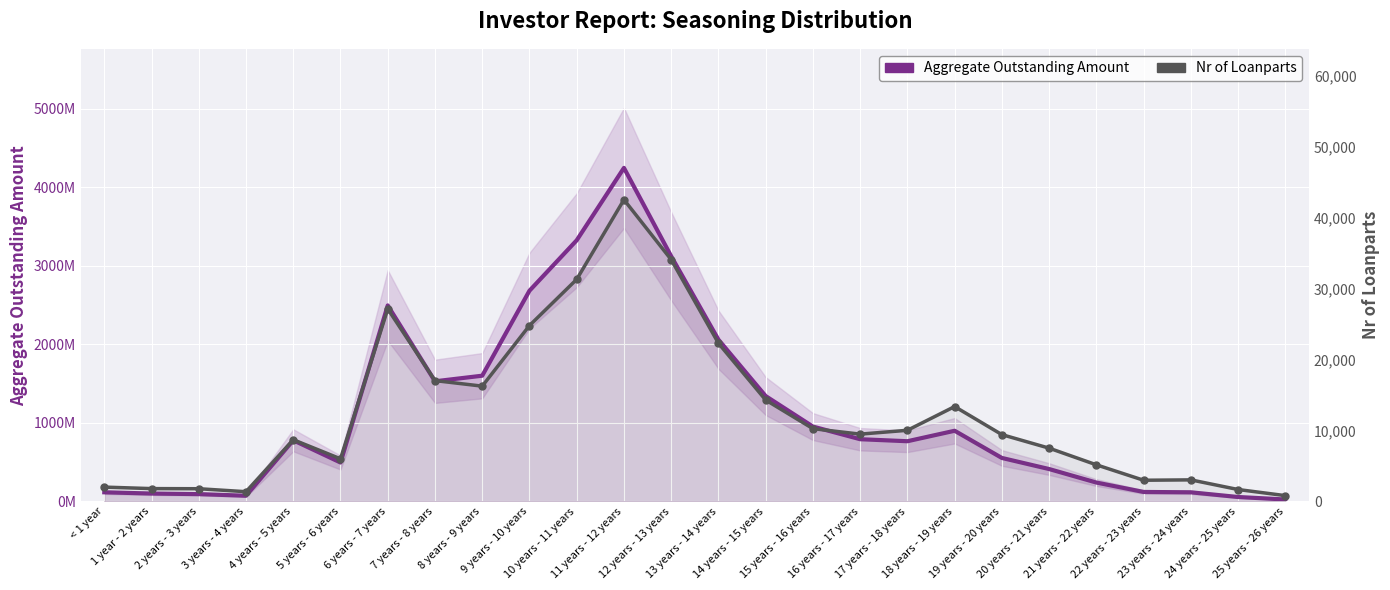

Reading right to left, list all the values displayed in this chart.

Aggregate Outstanding Amount: 24683137.8	56190701.1	116161147.8	120688571.8	240331747.4	412377499.1	553626793.5	900002577.2	766621628.9	792361421.3	953319461.6	1341836845.5	2060466531.2	3122687758.3	4247939220.1	3325978670.0	2683554577.7	1601244477.7	1529988566.0	2496344620.4	495596221.3	778773766.4	72407181.6	93161945.9	100325316.1	116250155.7
Nr of Loanparts: 817.0	1677.0	3038.0	2985.0	5160.0	7508.0	9415.0	13370.0	10026.0	9485.0	10256.0	14291.0	22295.0	34078.0	42527.0	31303.0	24790.0	16248.0	17030.0	27136.0	6008.0	8695.0	1370.0	1790.0	1807.0	2019.0